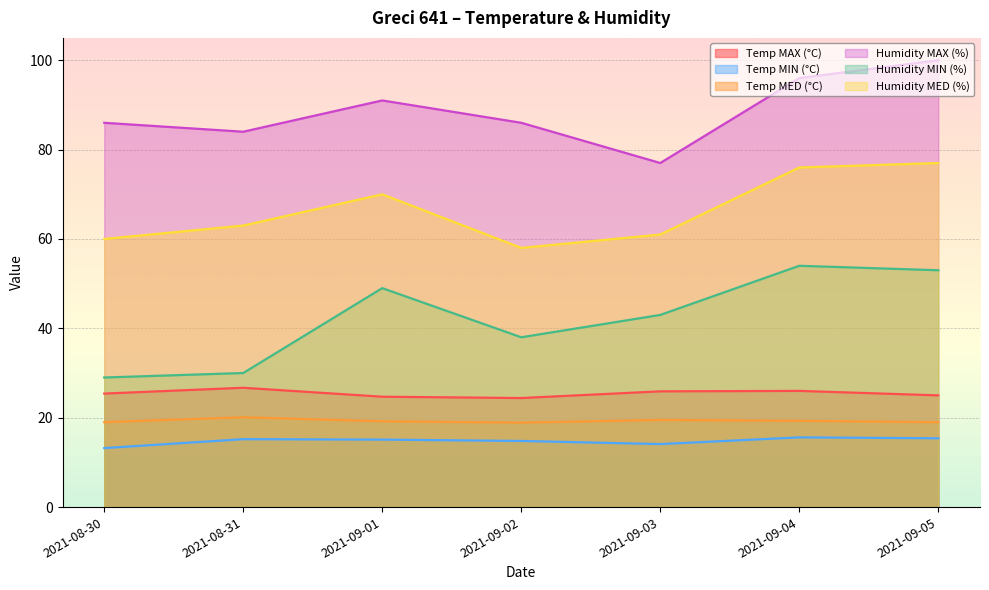

In Temp MAX (°C), how many points are lower than both neighbors (excluding endpoints)?

1